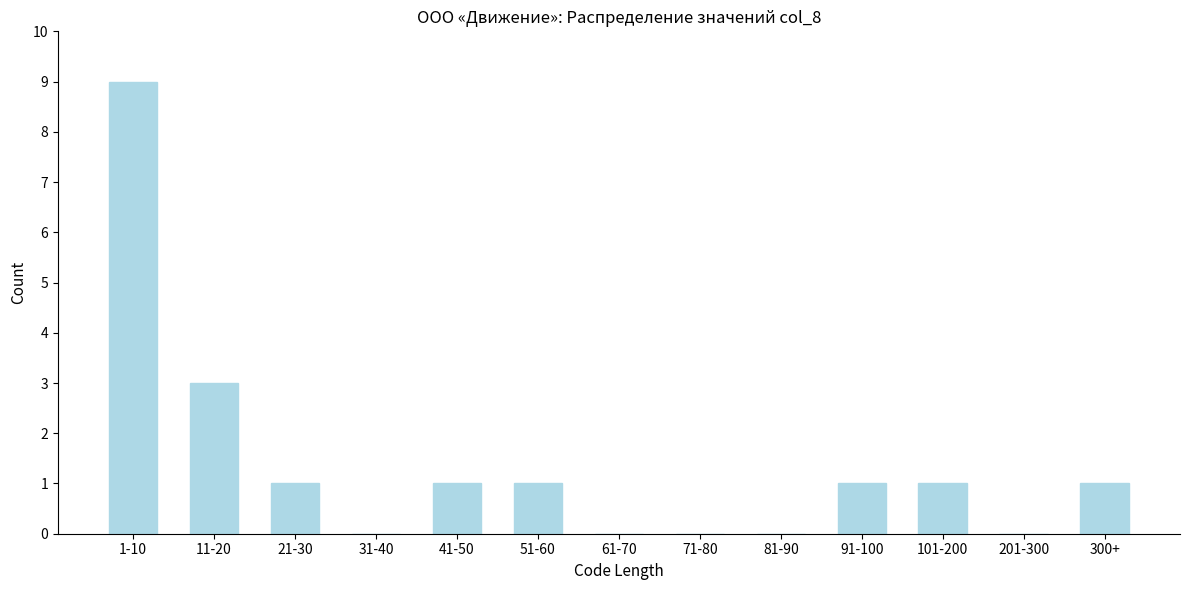

Reading right to left, extract all data points from this chart.

300+=1	201-300=0	101-200=1	91-100=1	81-90=0	71-80=0	61-70=0	51-60=1	41-50=1	31-40=0	21-30=1	11-20=3	1-10=9